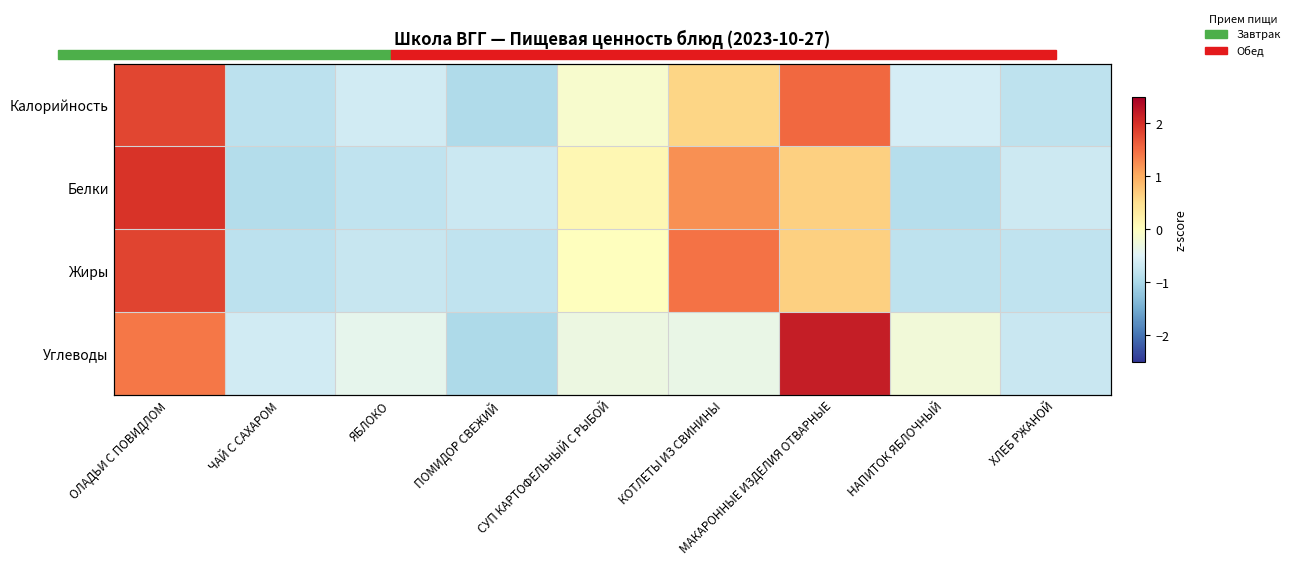

True or false: Белки has a value of 0.2 at СУП КАРТОФЕЛЬНЫЙ С РЫБОЙ.

False